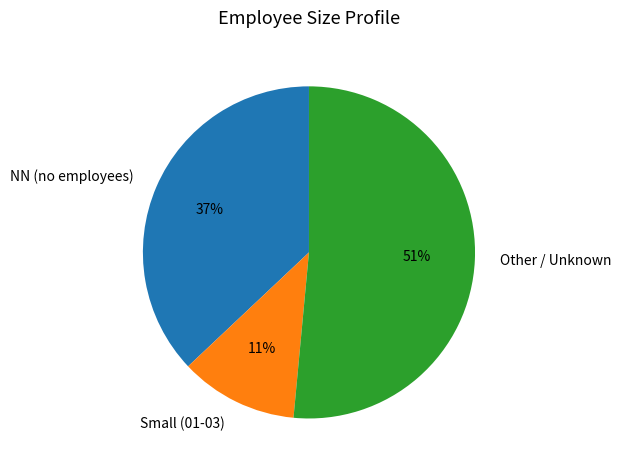

Combined, do Other / Unknown and NN (no employees) account for over 50%?

Yes